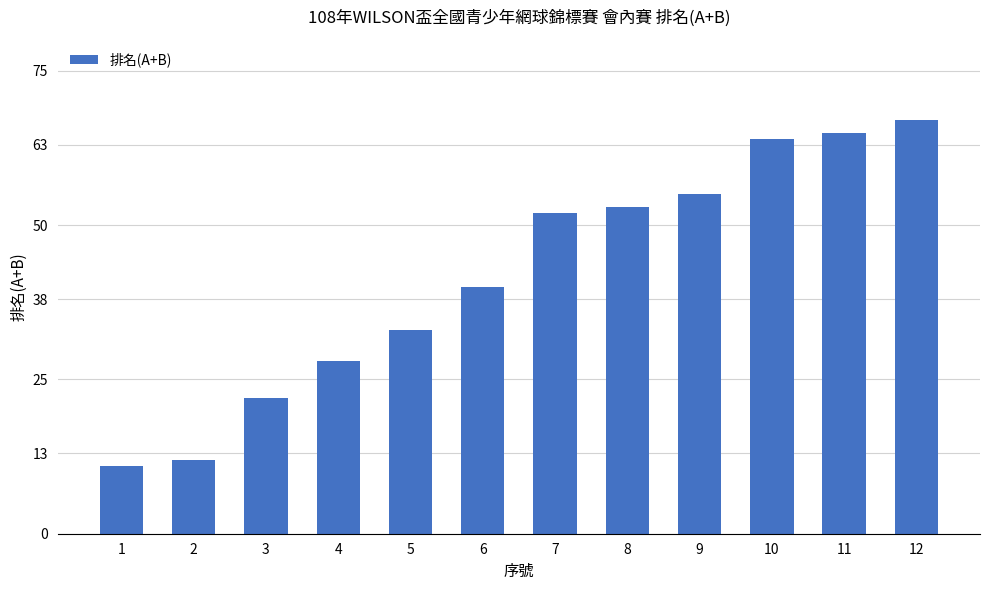

Count the number of data series in this chart.

1